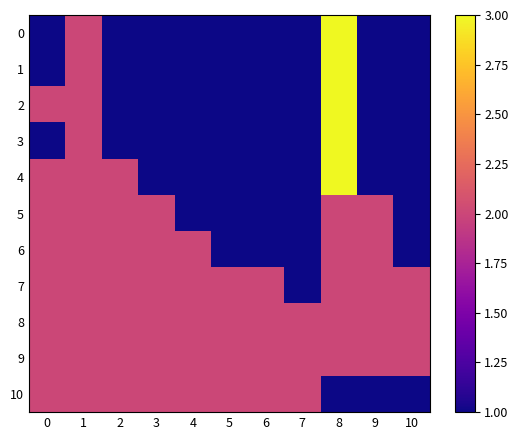

What is the minimum value shown in the chart?

1